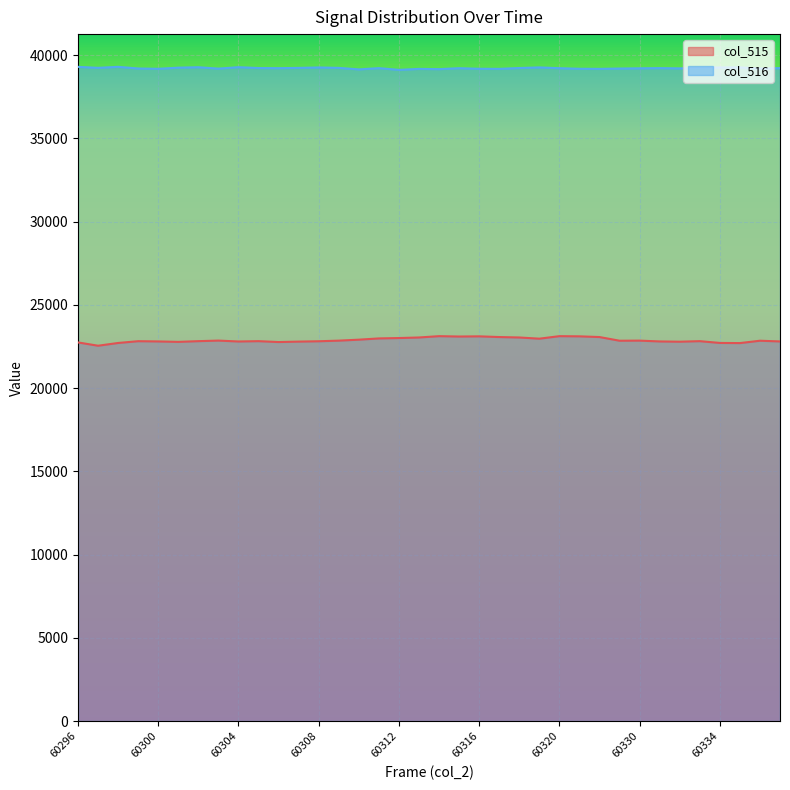

Is the value of col_515 at 60320 greater than the value of col_516 at 60319?

No